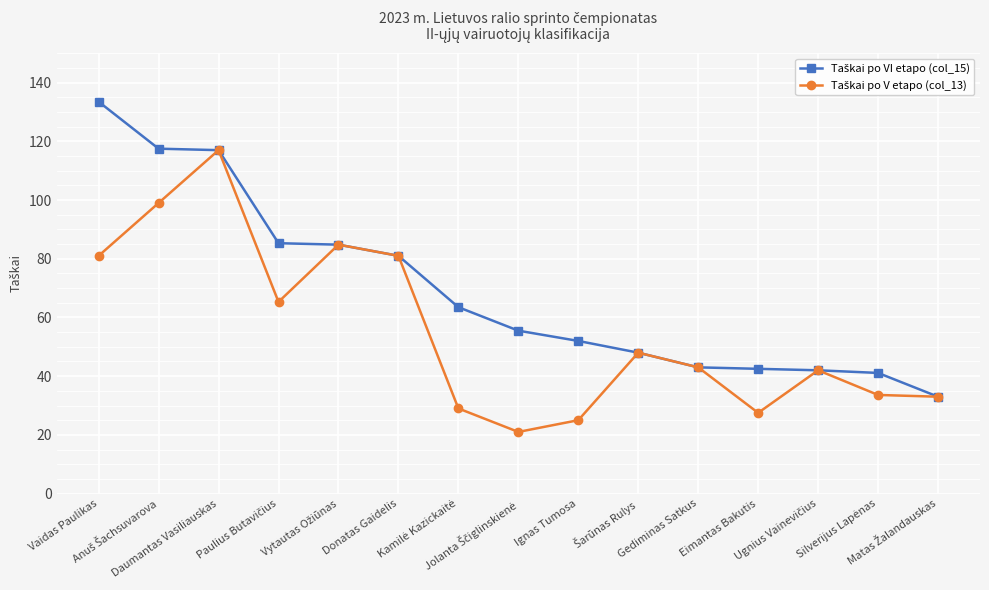

What is the smallest value displayed?

21.0